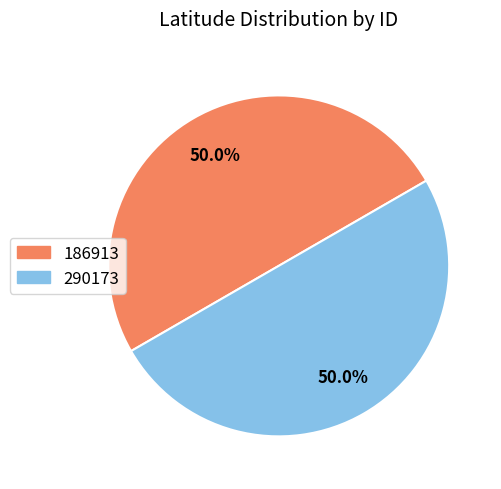

What is the total percentage of 290173 and 186913?

100.0%